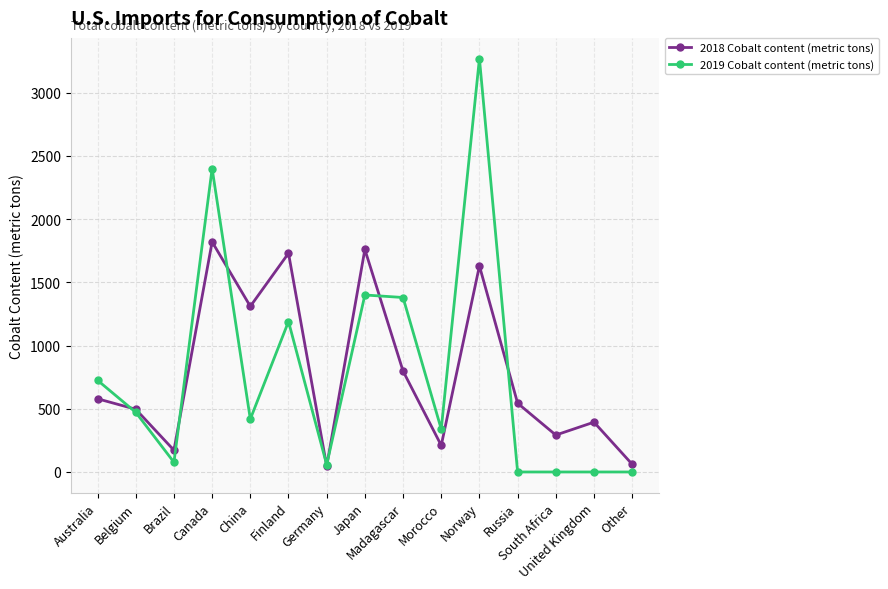

Rank the series by their maximum value, from highest to lowest.

2019 Cobalt content (metric tons), 2018 Cobalt content (metric tons)